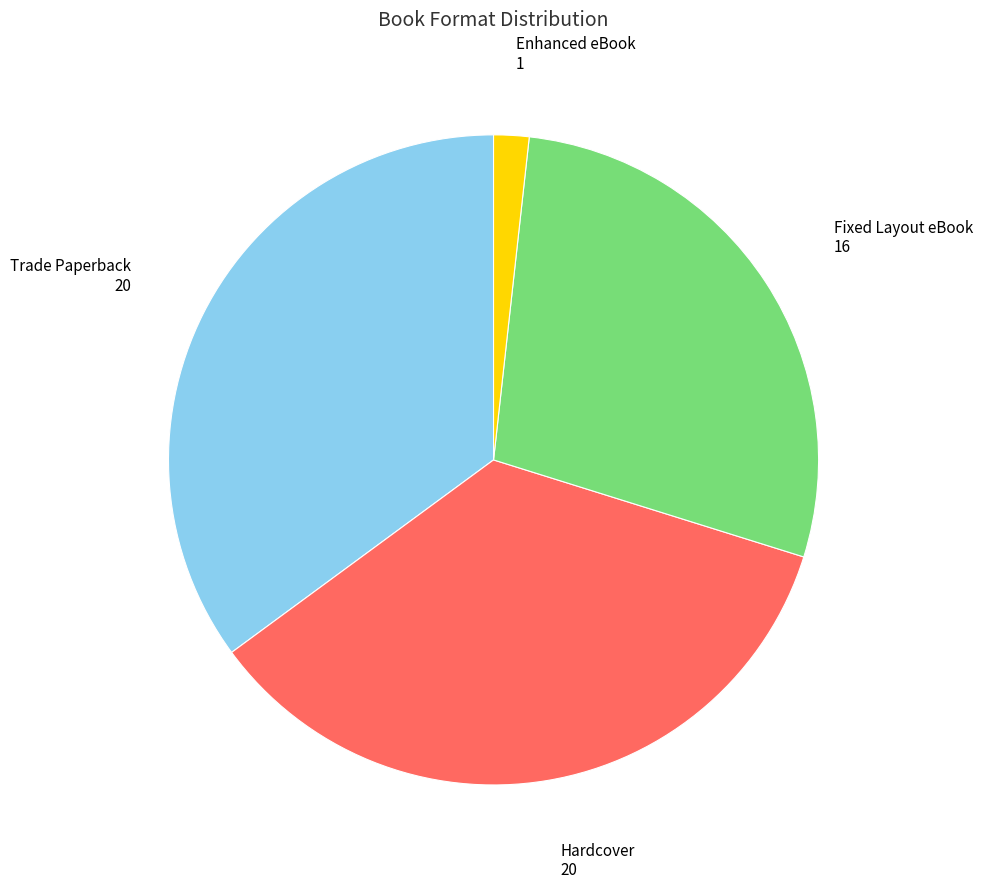

How many segments does this pie chart have?

4